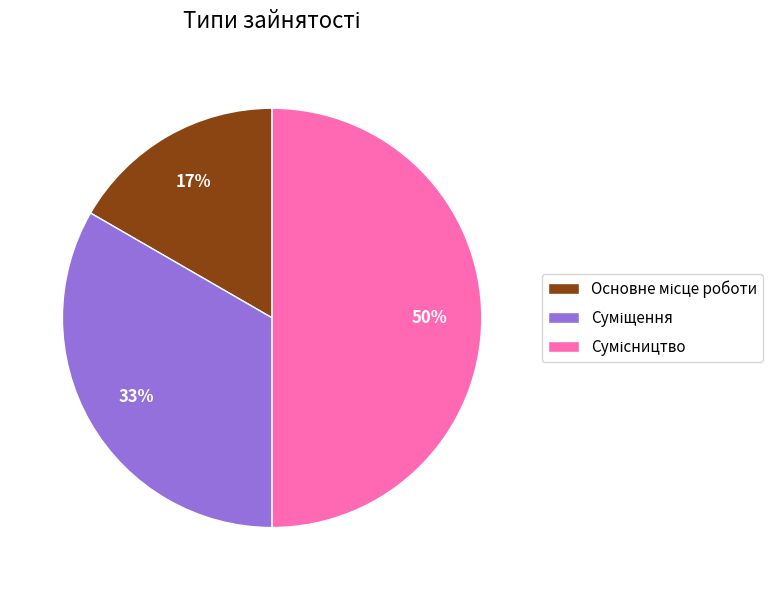

To the nearest percent, what is the average slice percentage?

33%